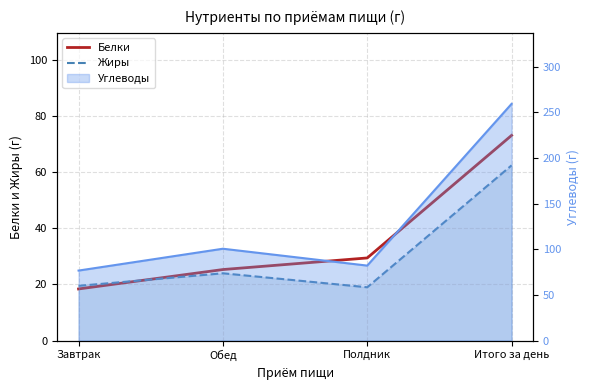

How many values in the Белки series exceed 29?

2